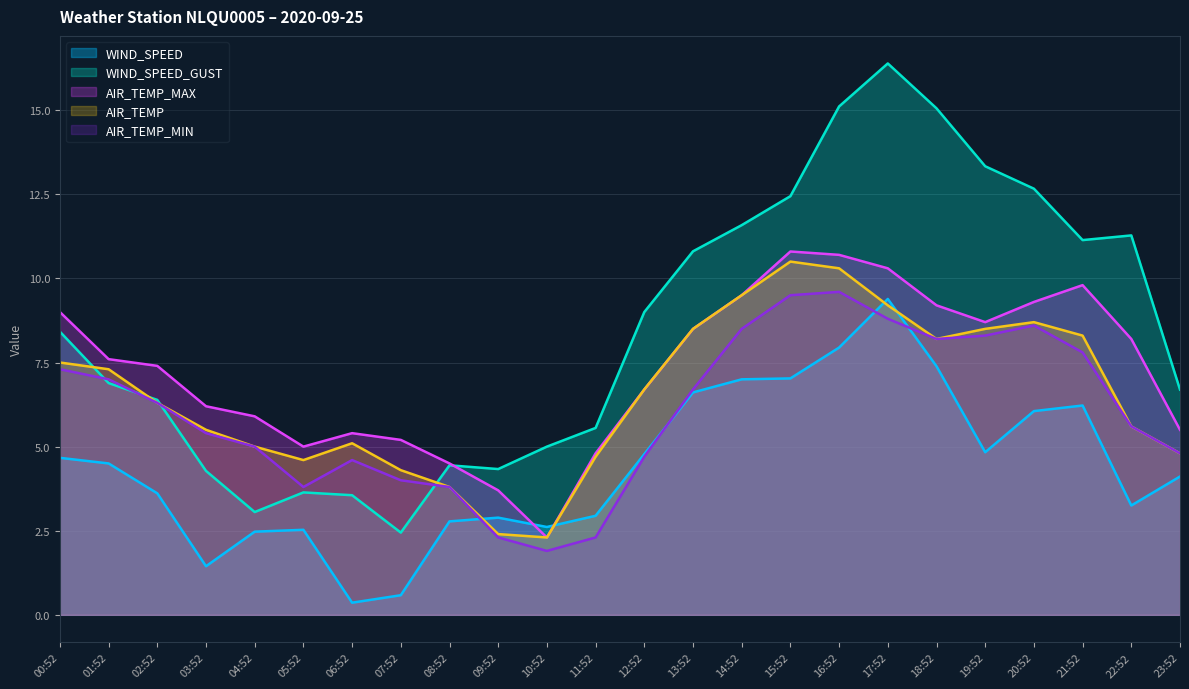

What is the smallest value displayed?

0.4